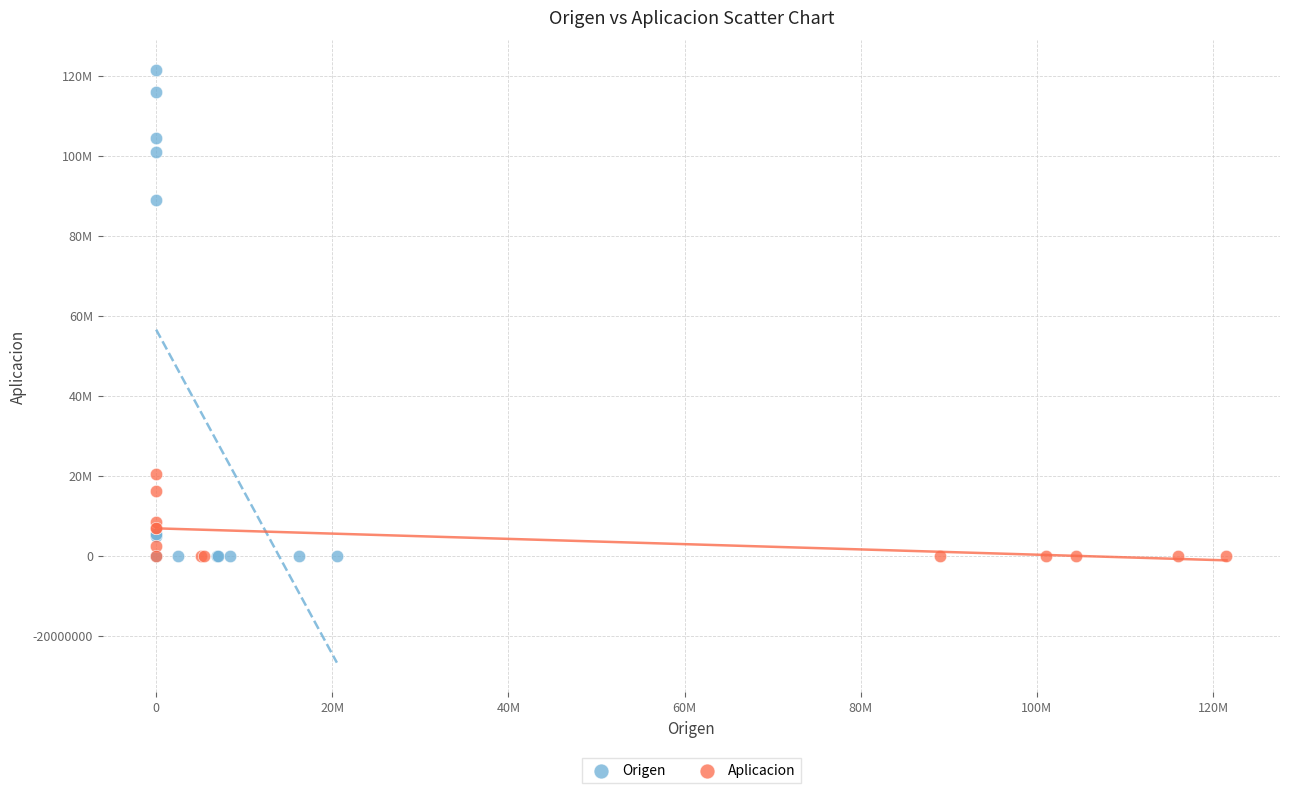

What are all the series names shown in the legend?

Origen, Aplicacion